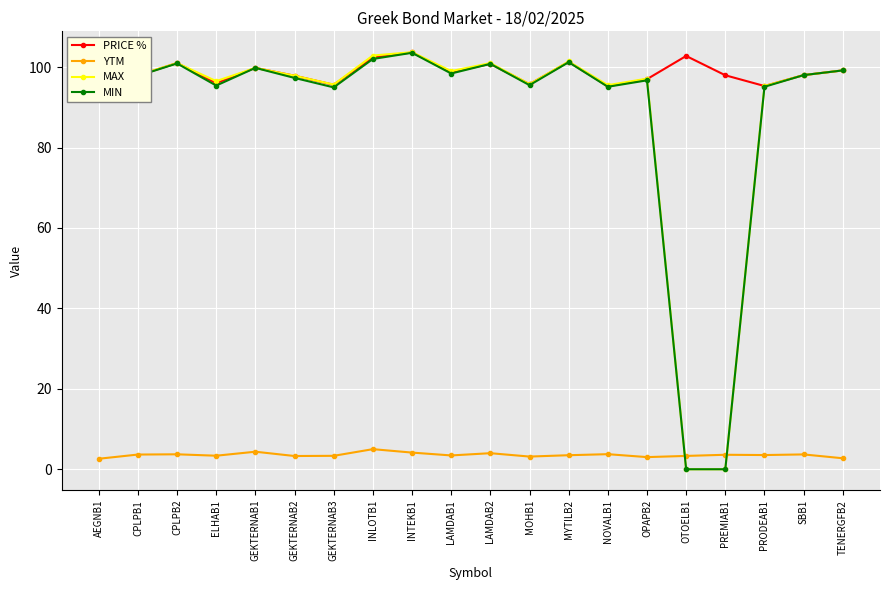

What is the approximate value of YTM at OPAPB2?

3.0